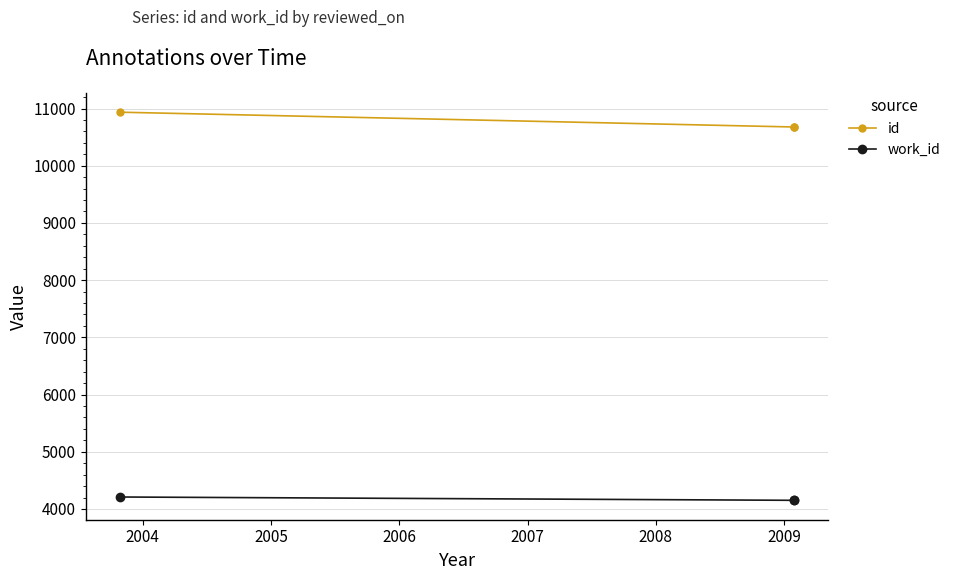

Is the value of id at 2005 greater than the value of work_id at 2003?

Yes